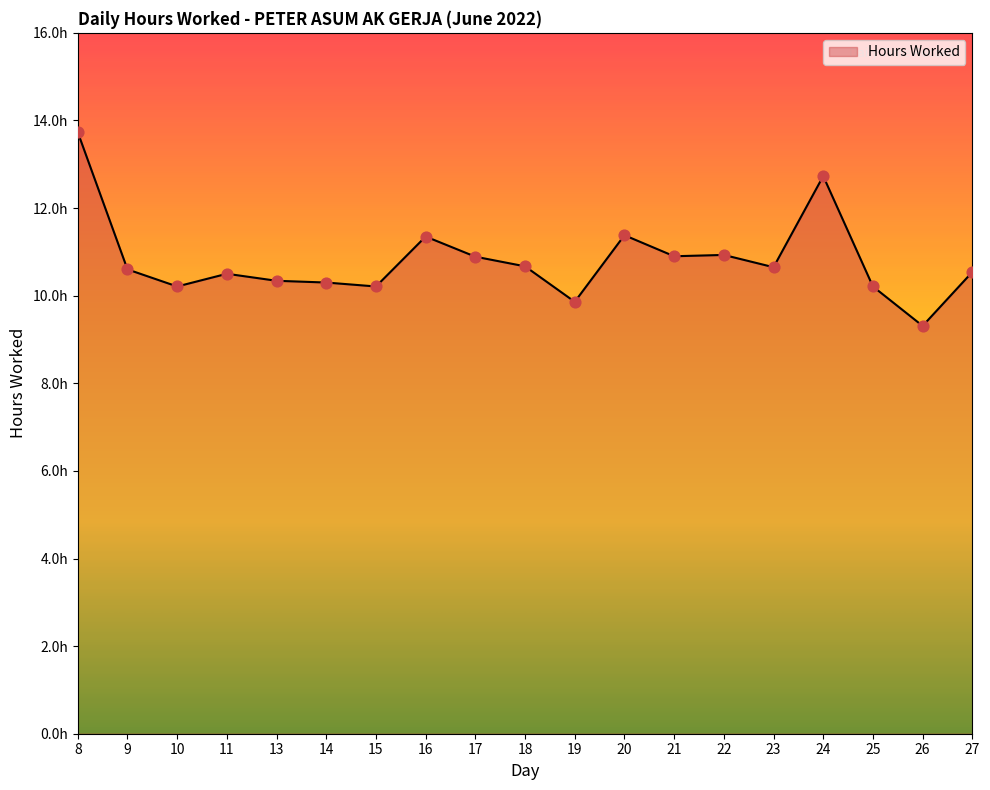

What is the change in value from 9 to 10?

-0.4